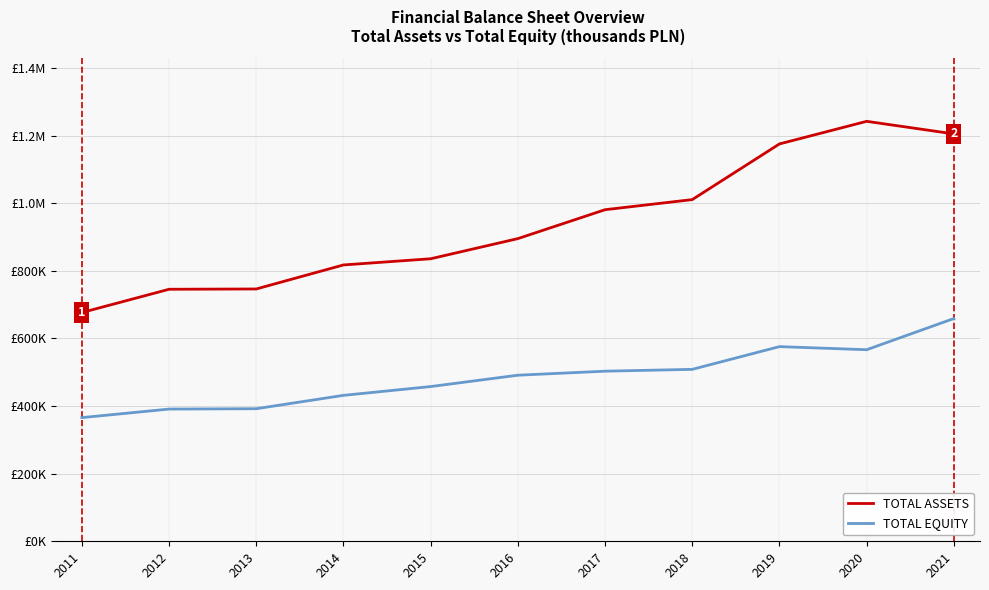

What are all the series names shown in the legend?

TOTAL ASSETS, TOTAL EQUITY